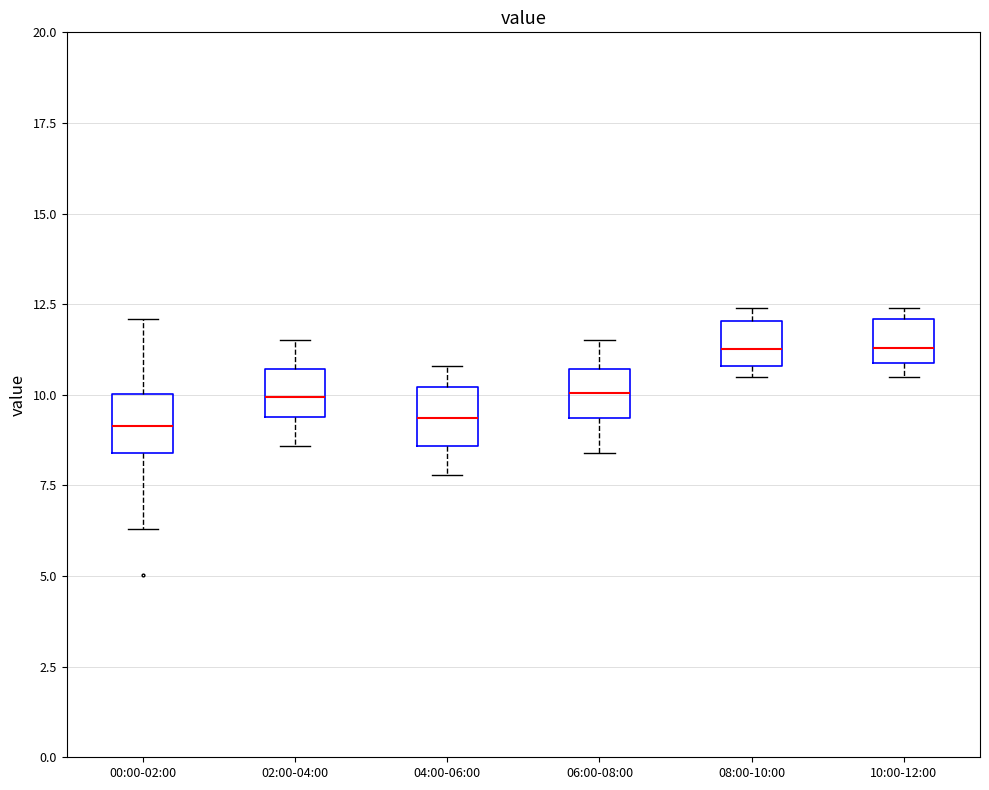

Where is the lower edge of the box for 10:00-12:00 on the y-axis? The values are not printed on the chart, so give them approximately, as read against the axis.

11.0